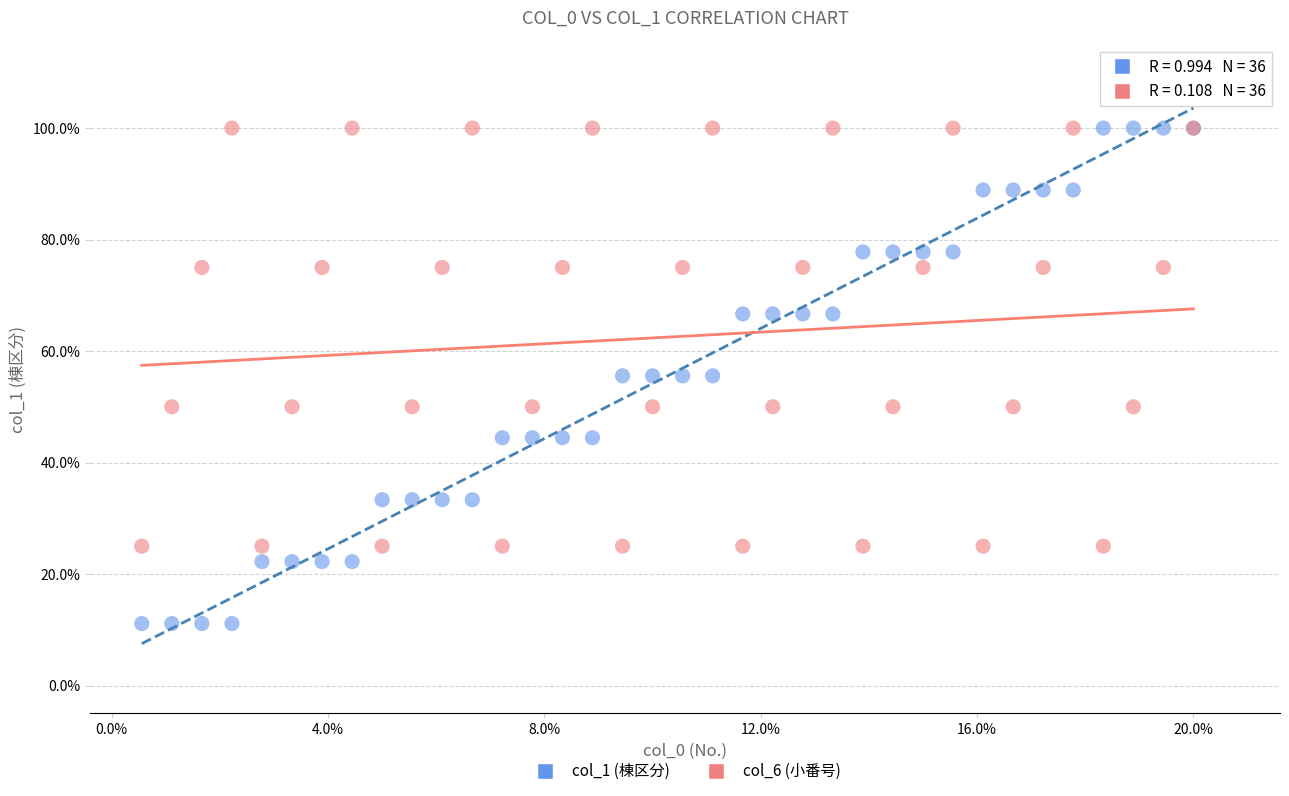

What are all the series names shown in the legend?

col_1 (棟区分), col_6 (小番号)